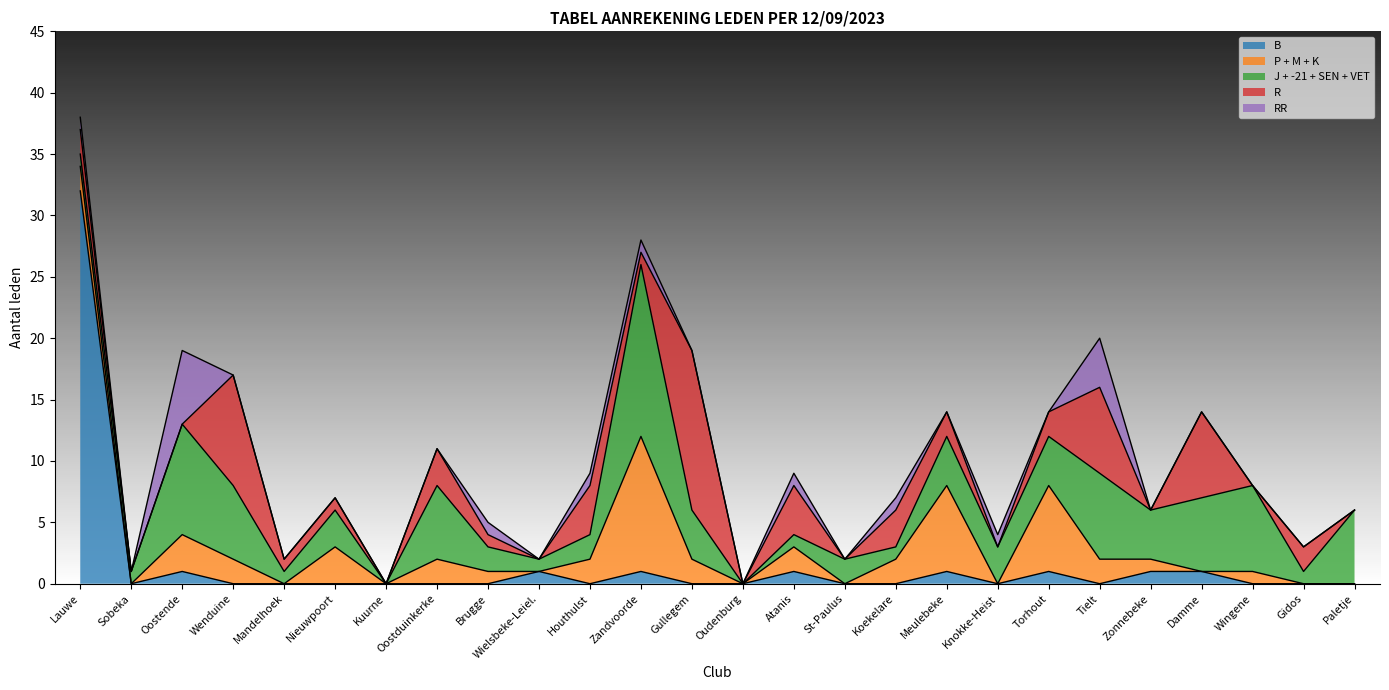

How many positive values does the RR series have?

9